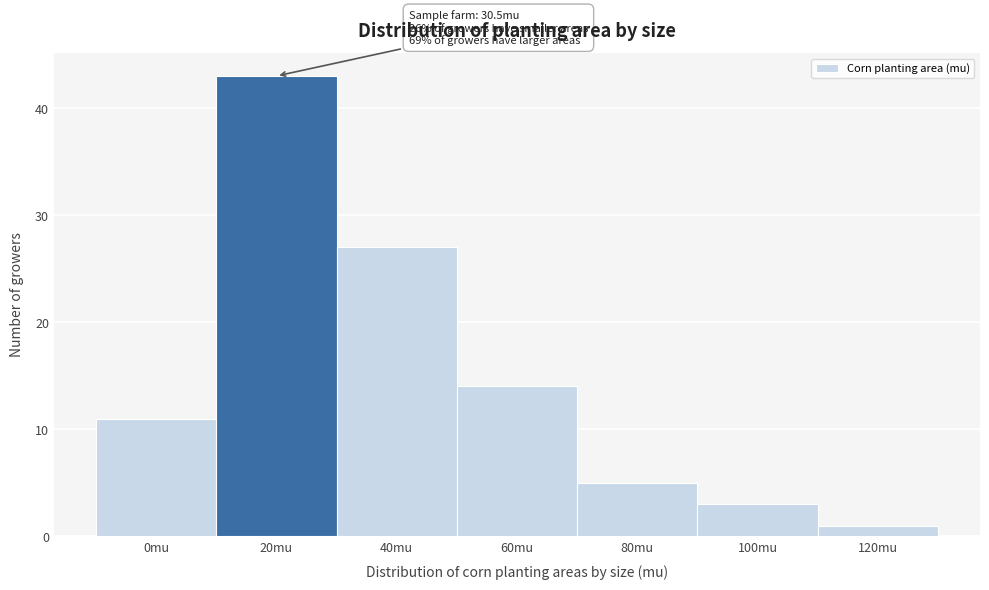

Reading right to left, transcribe all the data shown in this chart.

120mu=1	100mu=3	80mu=5	60mu=14	40mu=27	20mu=43	0mu=11